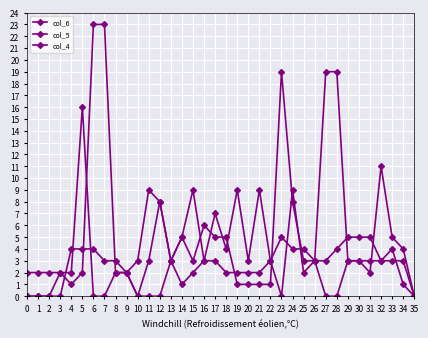

After their last crossing, which series has the higher values: col_6 or col_5?

col_5